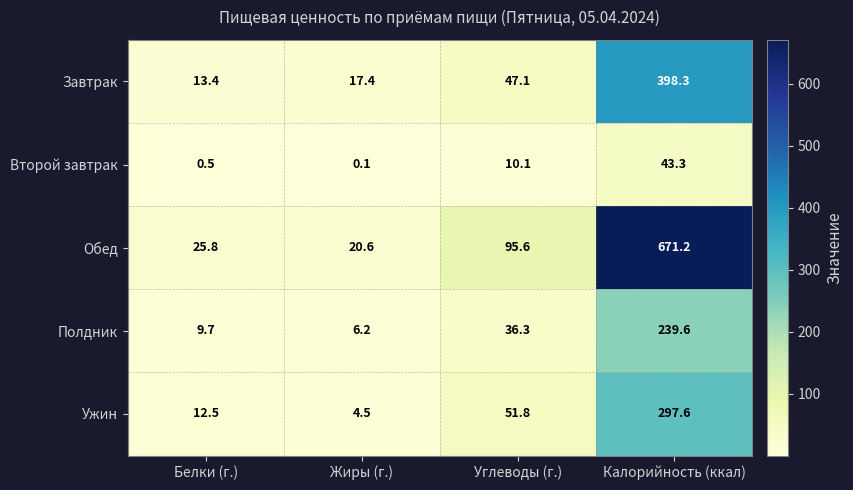

At how many categories does at least one series exceed 458?

1